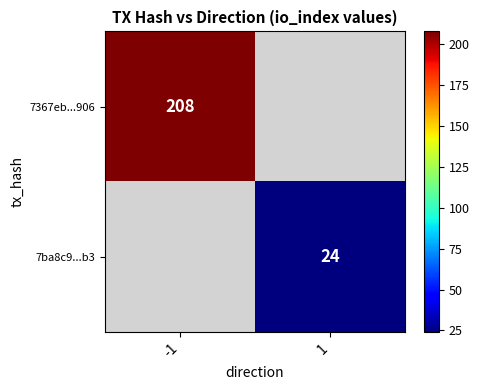

The value of 7367eb...906 at -1 is 85. True or false?

False